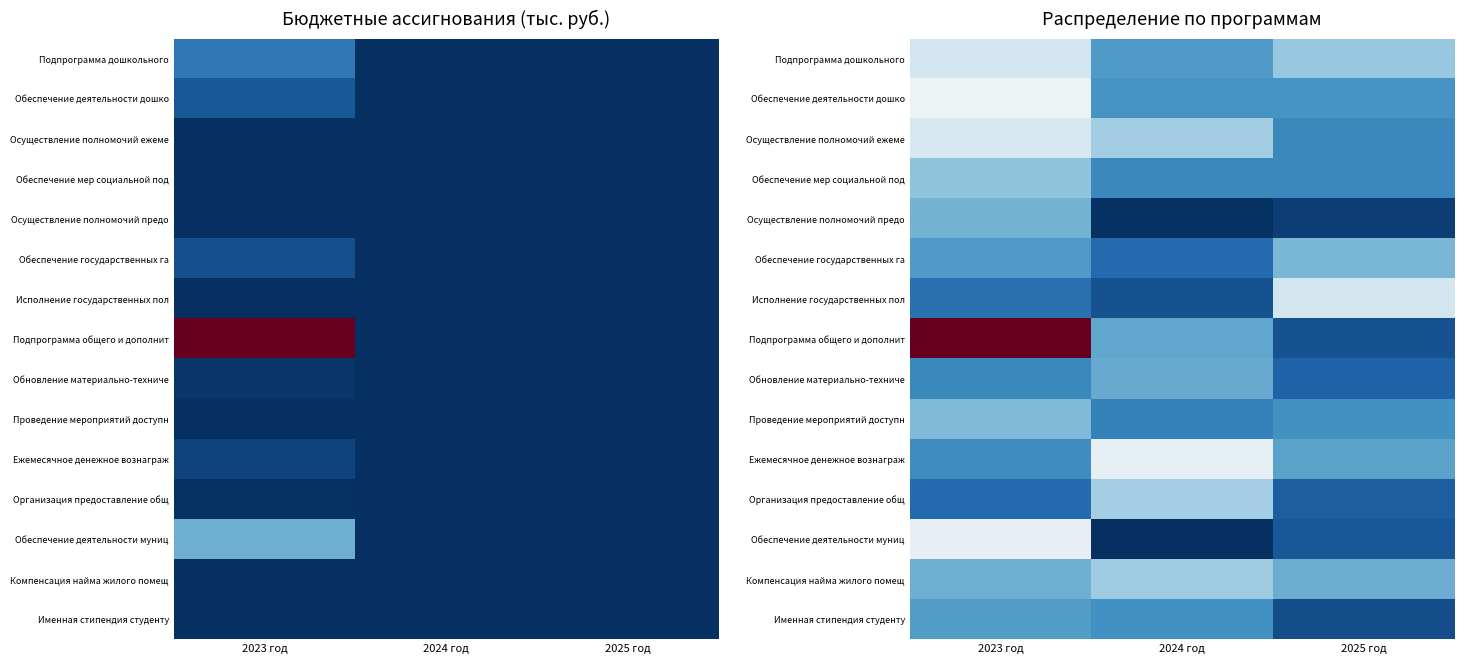

What is the difference between the highest and lowest values at 2025 год?

0.4